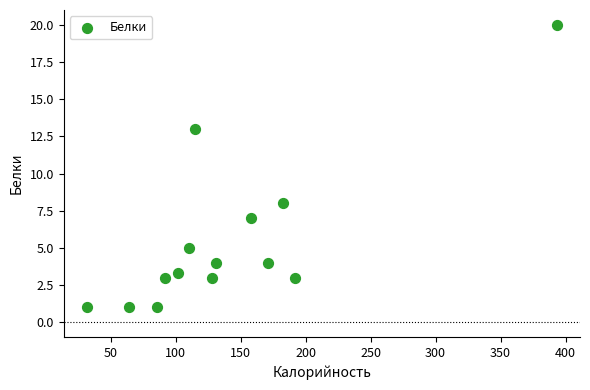

What Y value in the scatter plot is closest to 10?

8.0